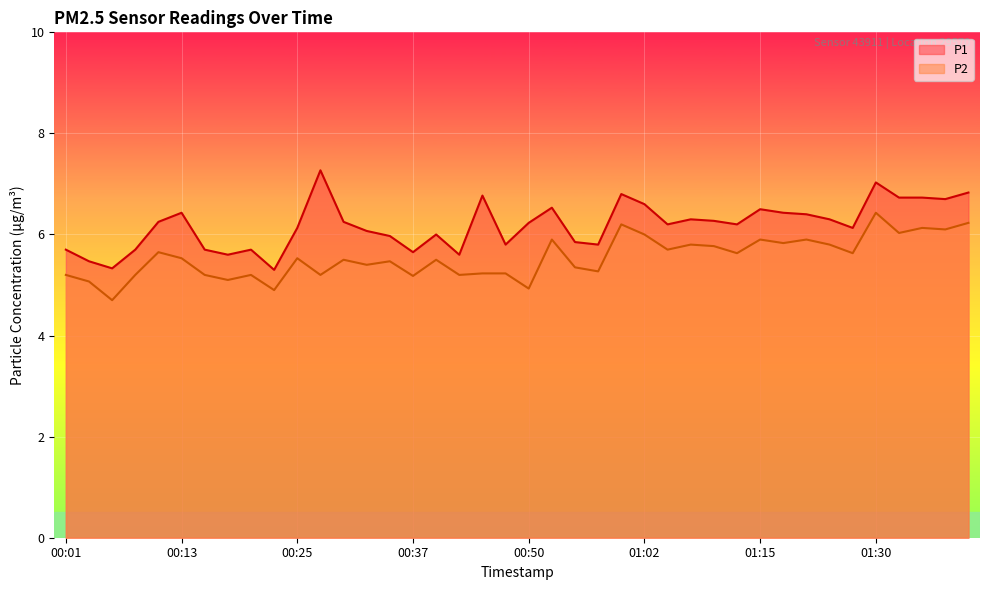

How many data points does each series have?

40